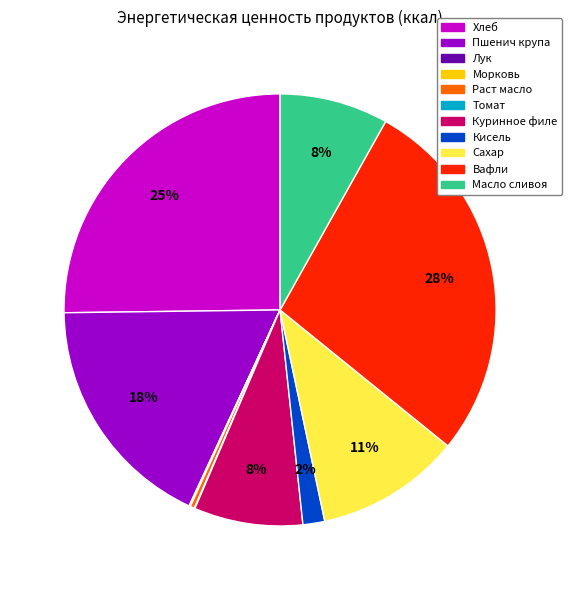

To the nearest percent, what percentage of the pie is Вафли?

28%